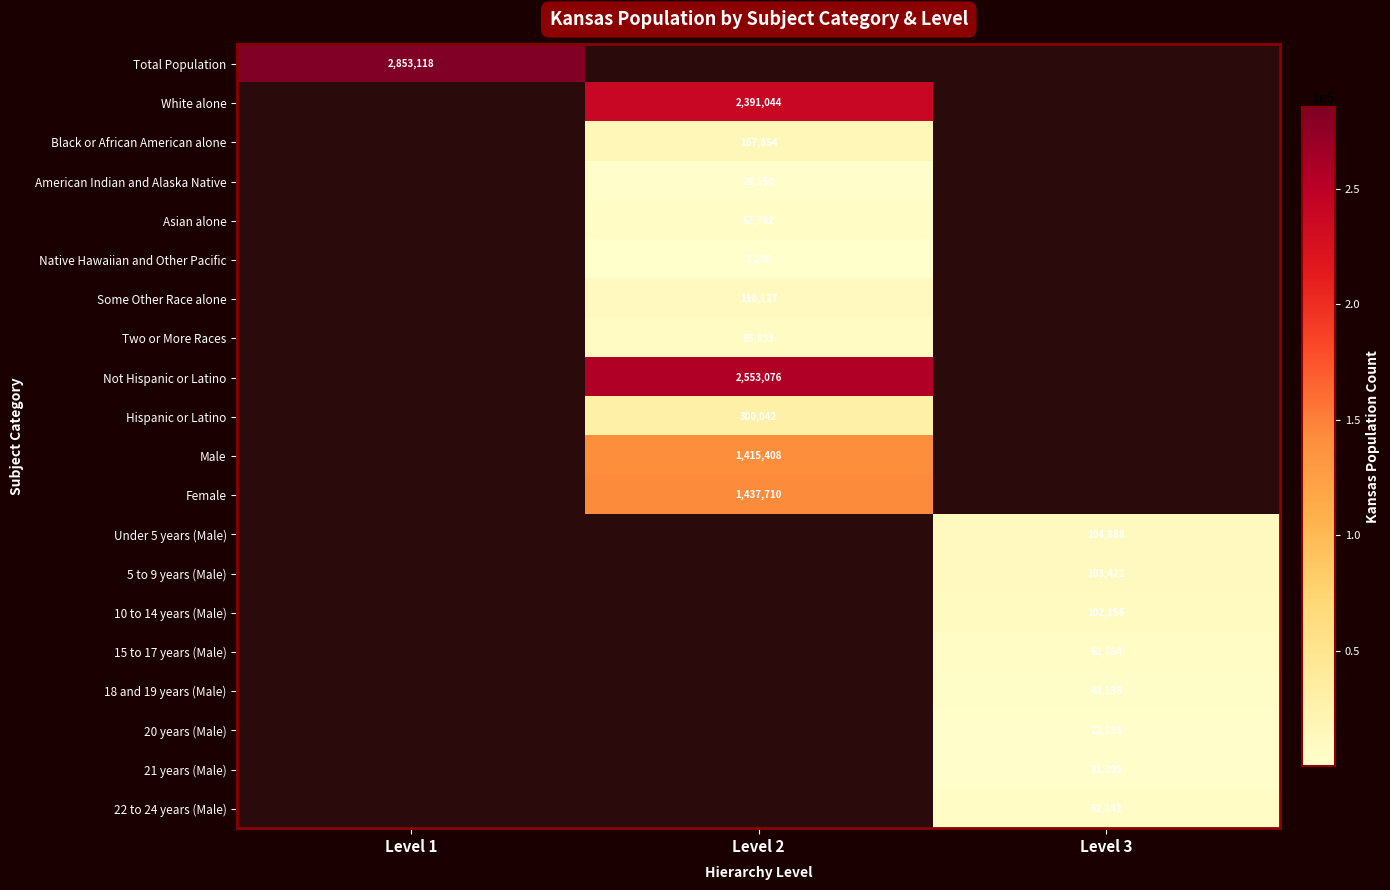

Is the value of Total Population at Level 1 greater than the value of Native Hawaiian and Other Pacific at Level 2?

Yes